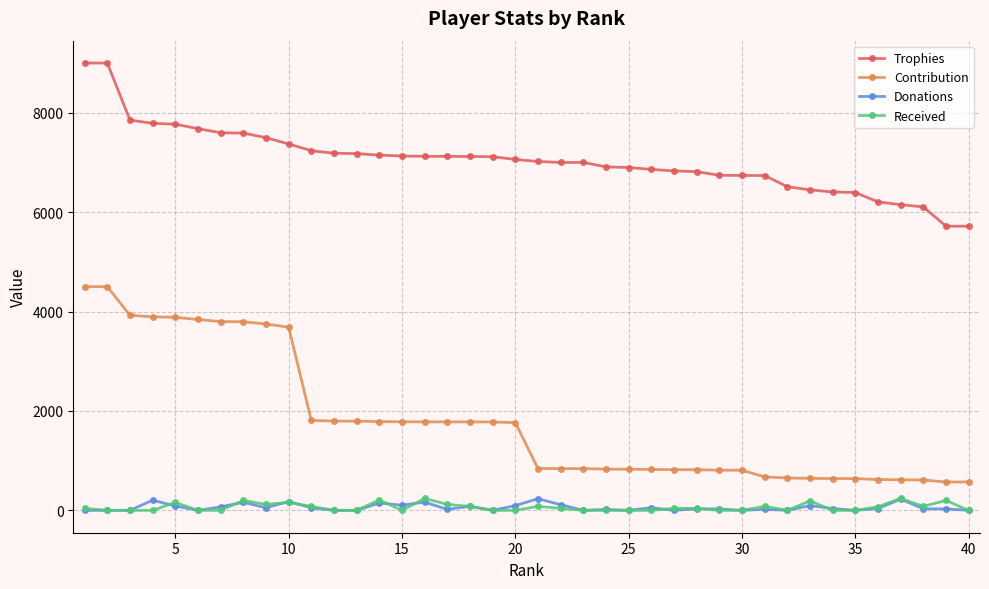

At how many categories does at least one series exceed 5589?

40